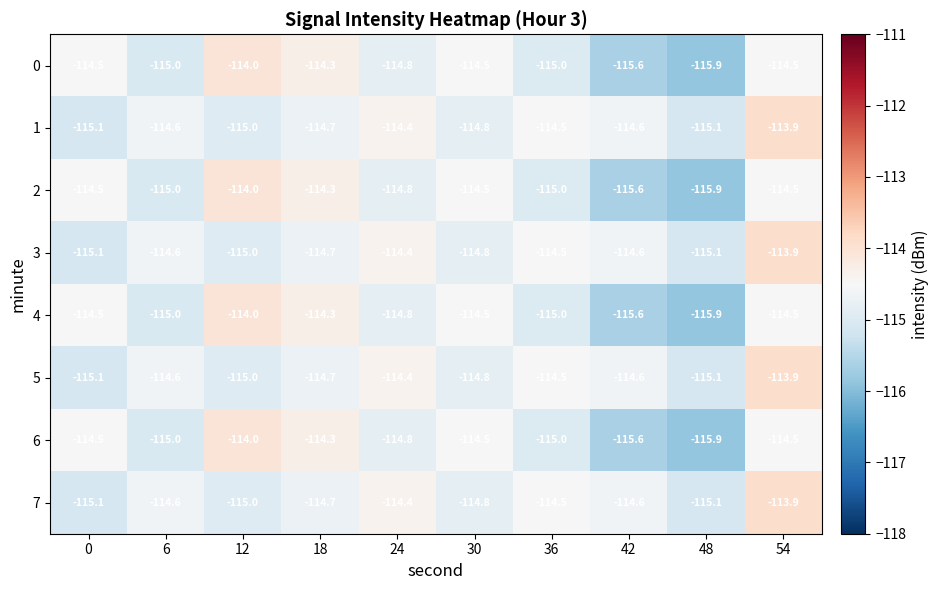

The 5 series shows -114.8 at 30. True or false?

True